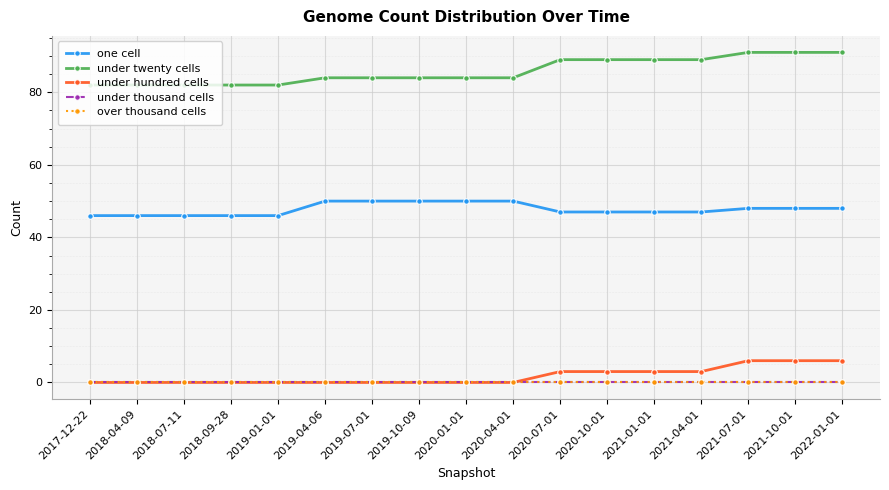

Where is under twenty cells nearest to the value 86?

2019-04-06